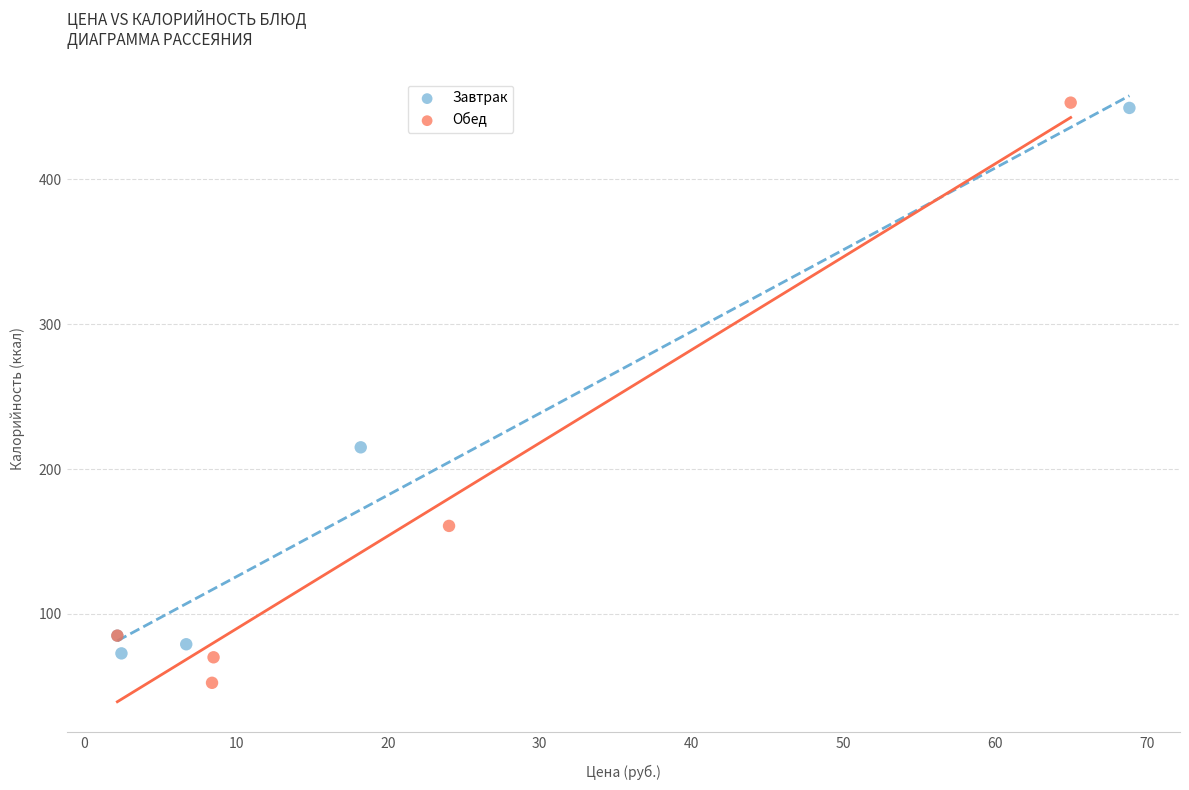

Which series reaches the minimum Y coordinate?

Обед